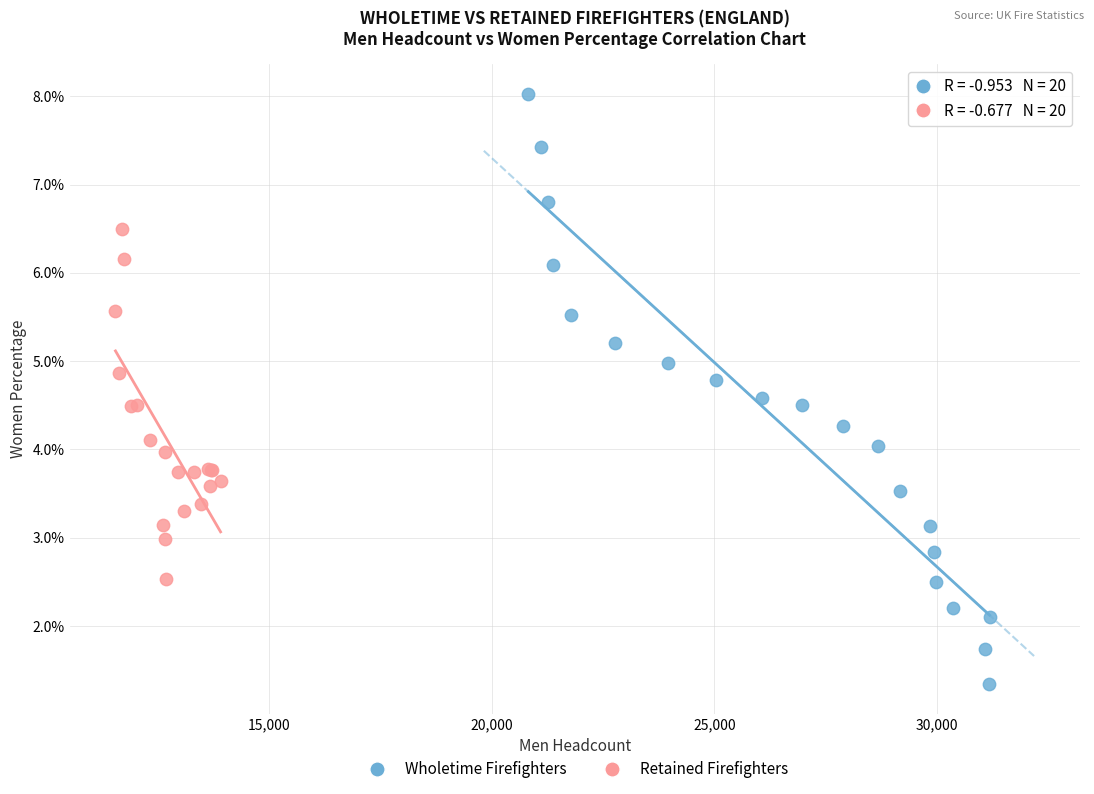

What are all the series names shown in the legend?

Wholetime Firefighters, Retained Firefighters